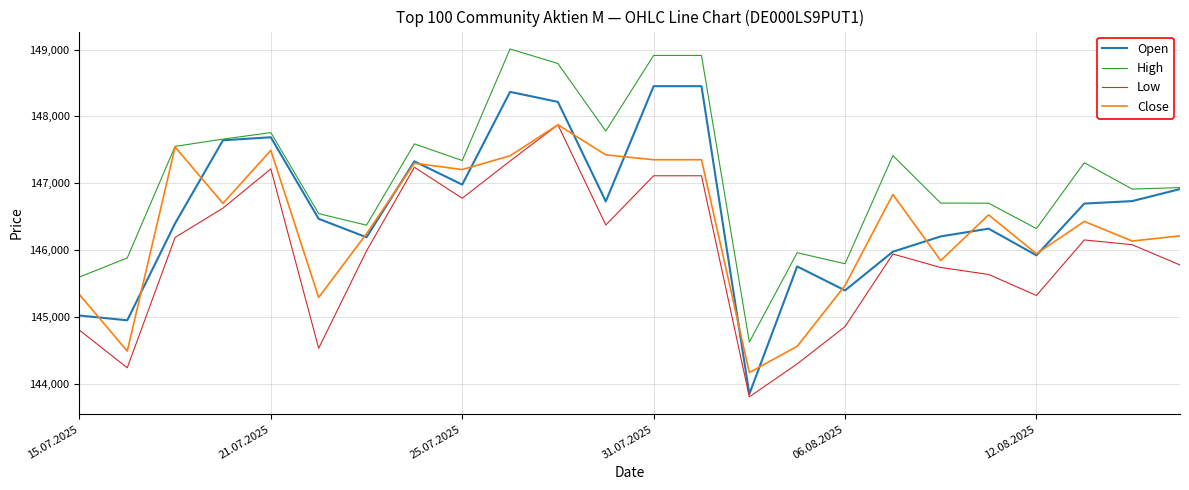

List the series in order of their overall mean, highest first.

High, Open, Close, Low